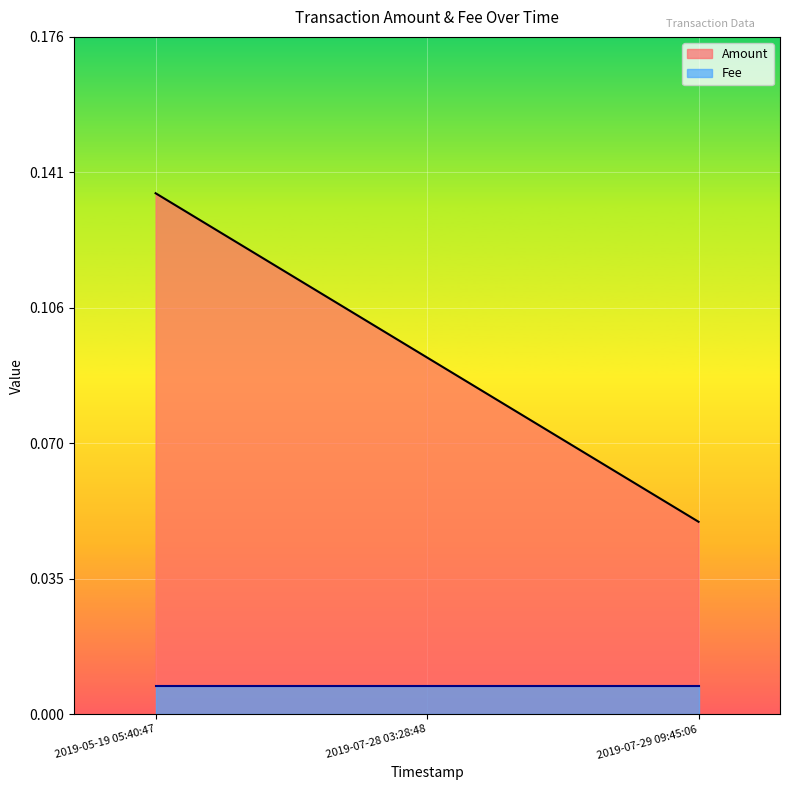

Where is the data nearest to the value 0?

2019-07-29 09:45:06